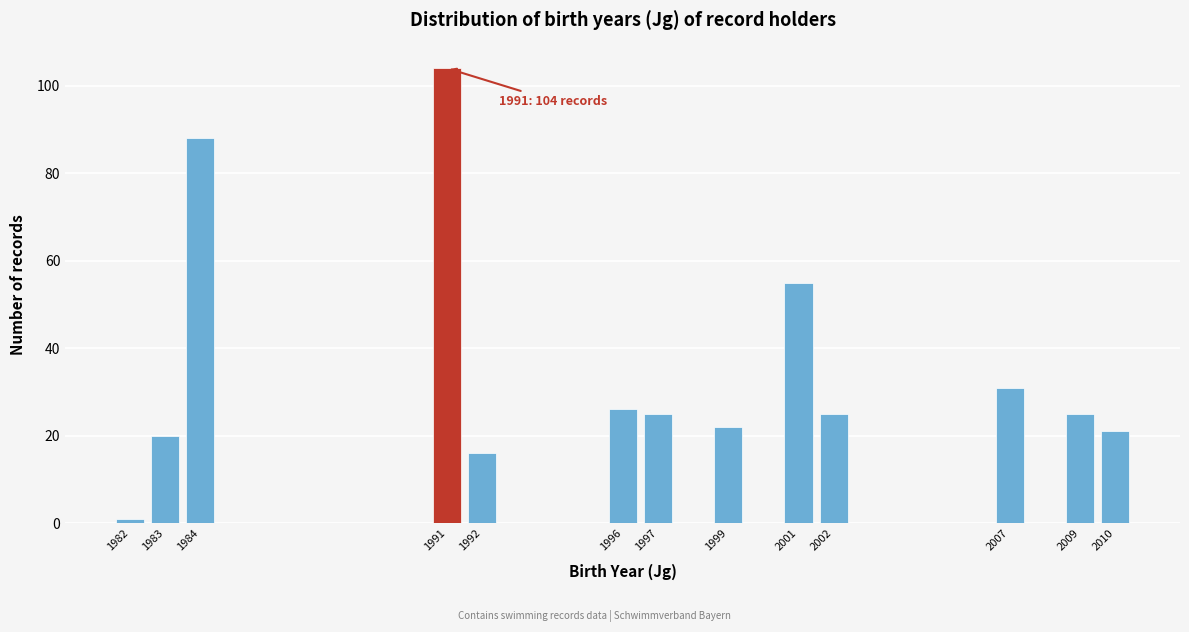

Reading left to right, extract all data points from this chart.

1982=1	1983=20	1984=88	1991=104	1992=16	1996=26	1997=25	1999=22	2001=55	2002=25	2007=31	2009=25	2010=21